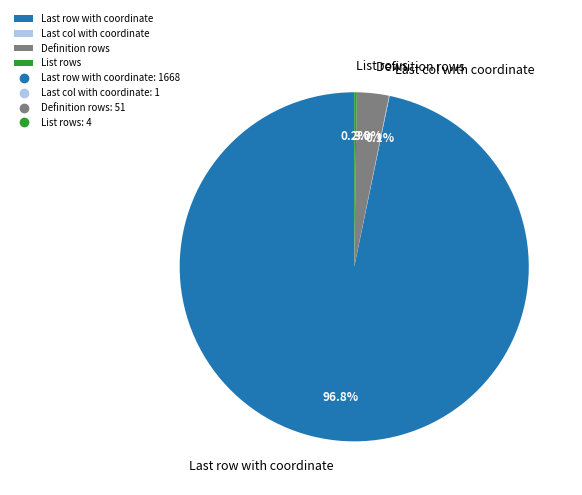

What is the majority slice?

Last row with coordinate